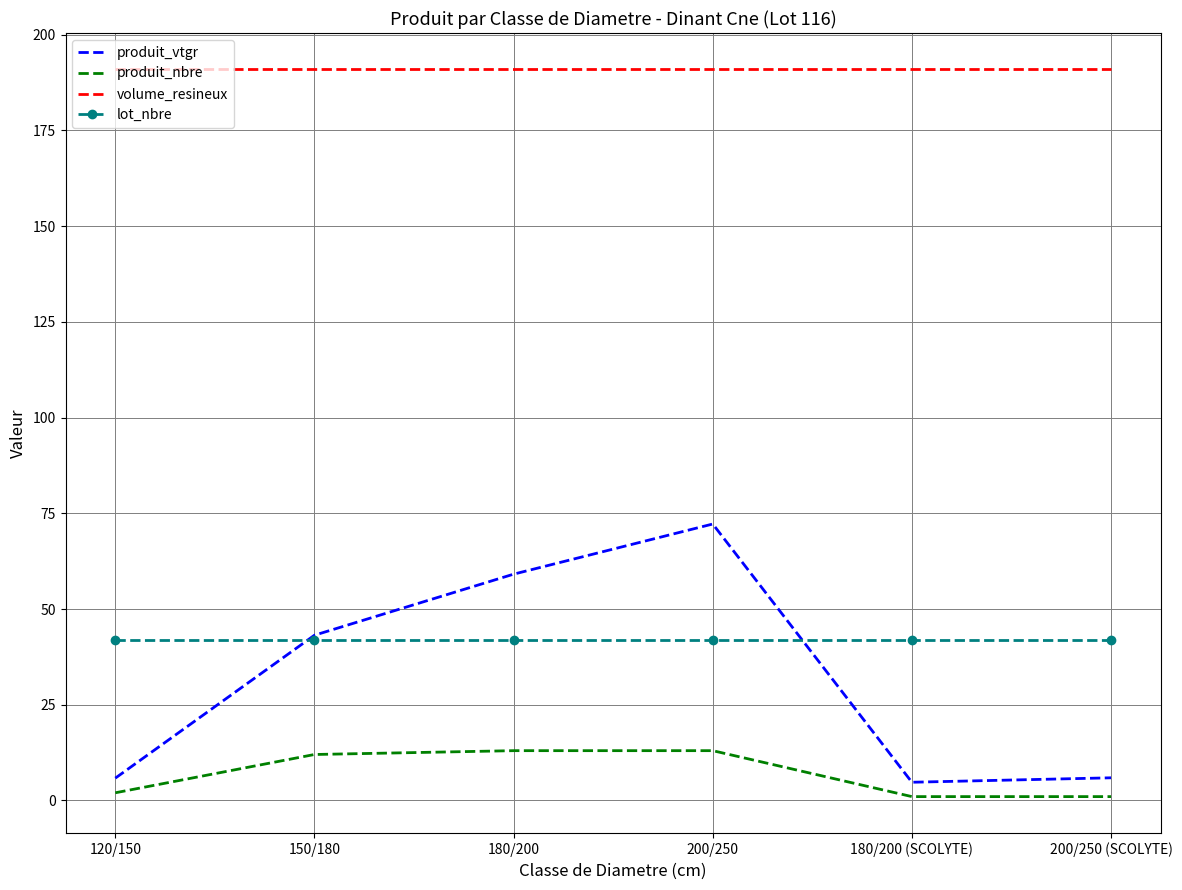

True or false: produit_nbre and volume_resineux cross at least once.

False